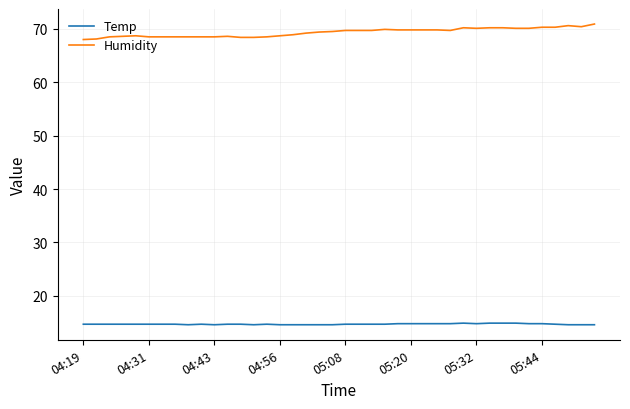

True or false: Temp and Humidity intersect in this chart.

False